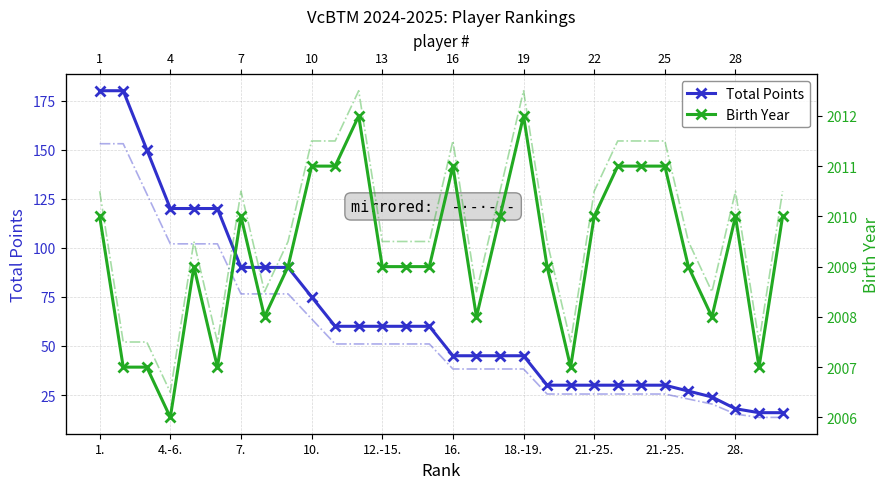

What is the value of the Total Points point at the 18th from the left?

45.0